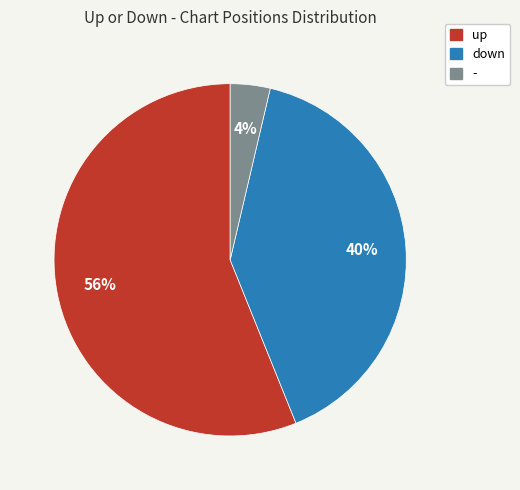

Is it true that - is 16% of the pie?

False